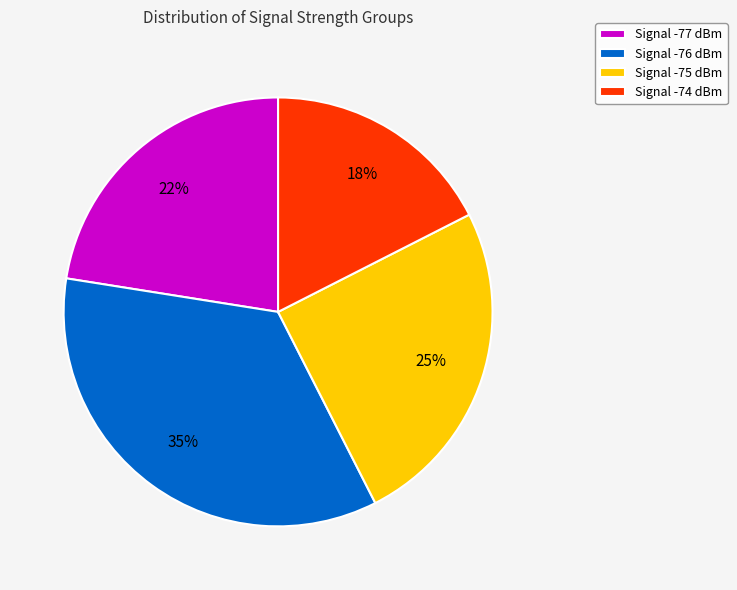

Does any single category account for the majority?

No